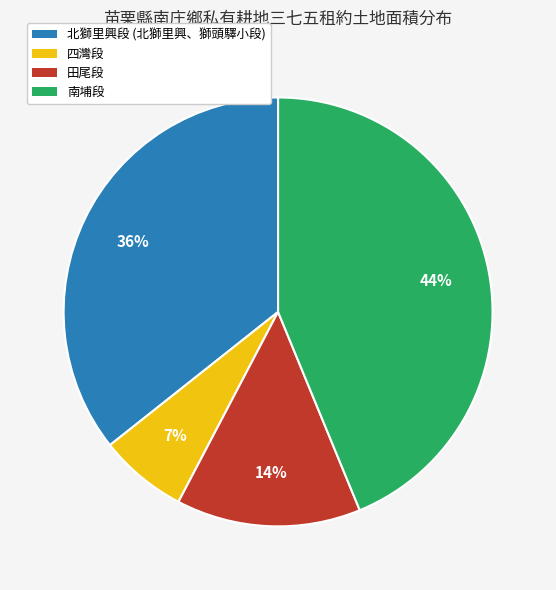

Do 南埔段 and 北獅里興段 (北獅里興、獅頭驛小段) together represent more than half of the pie?

Yes